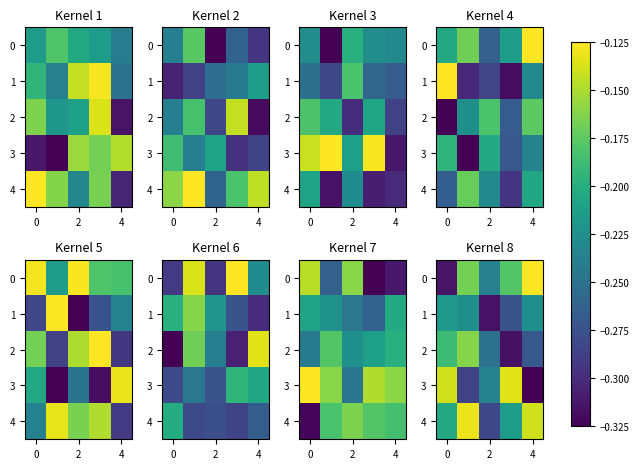

Which category has the highest value across all series?

4